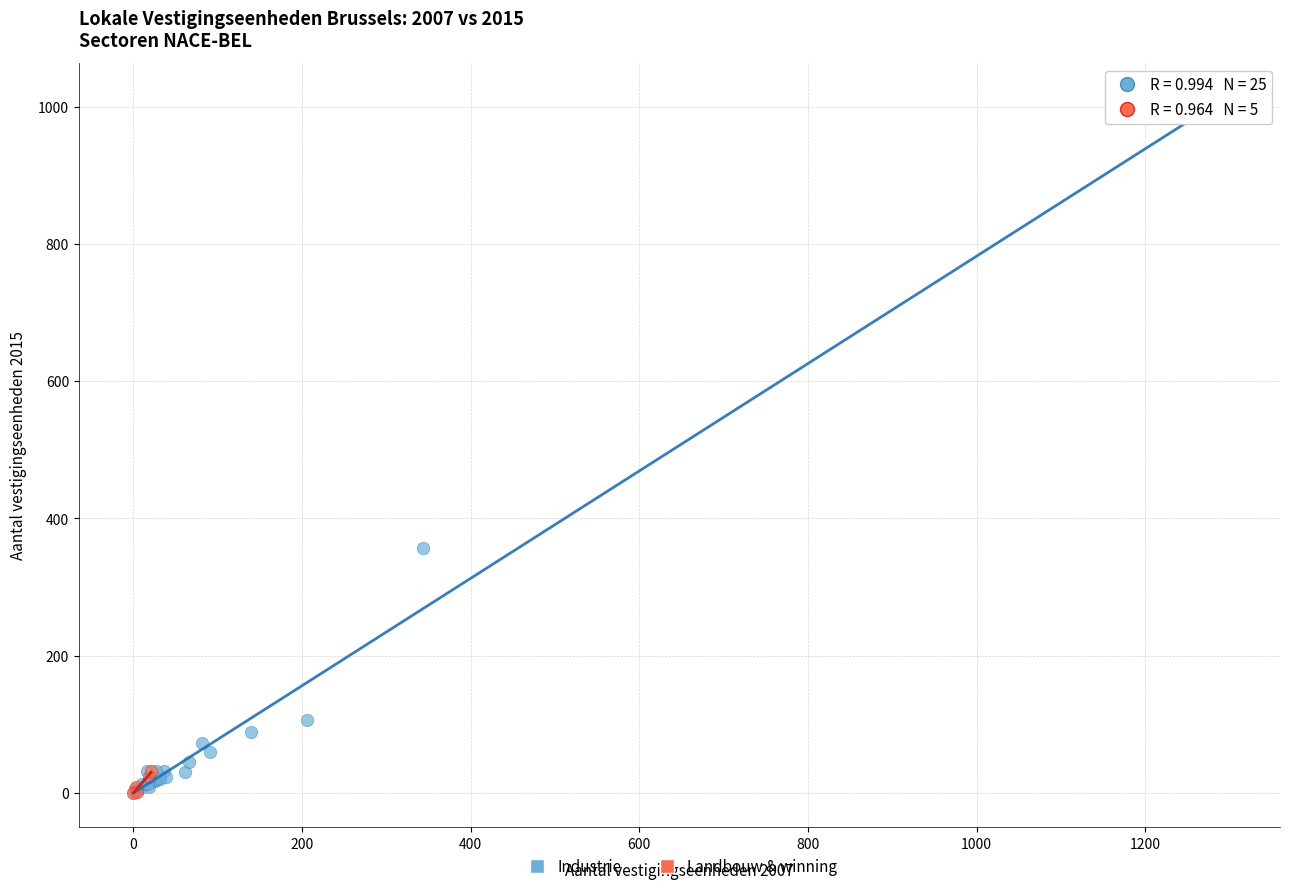

What are all the series names shown in the legend?

Industrie, Landbouw & winning